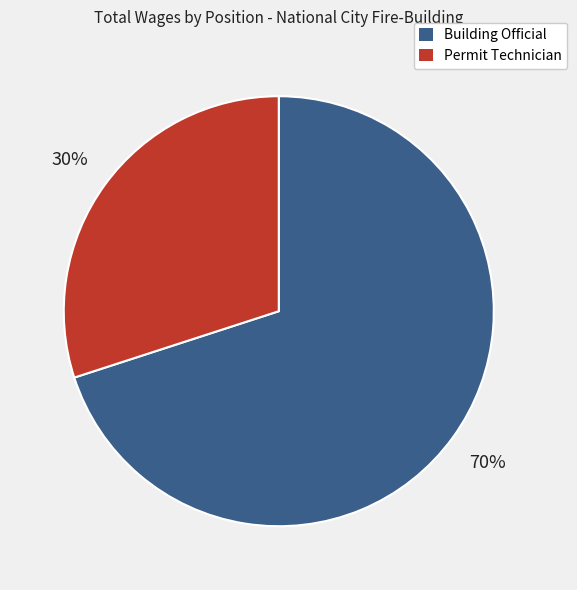

Is there any slice that represents more than half of the pie?

Yes